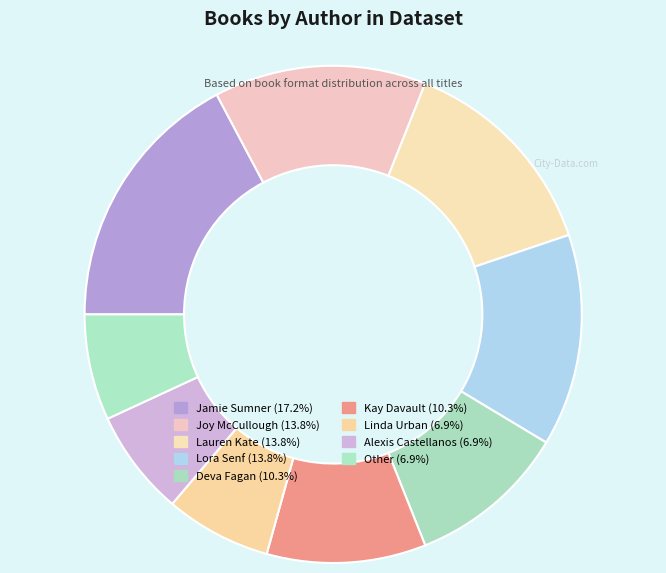

What is the change in value from Joy McCullough to Kay Davault?

-1